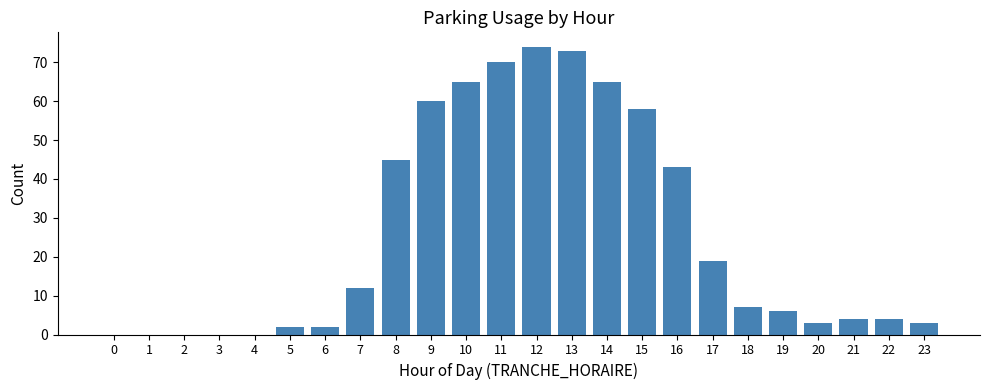

Reading right to left, transcribe all the data shown in this chart.

23=3	22=4	21=4	20=3	19=6	18=7	17=19	16=43	15=58	14=65	13=73	12=74	11=70	10=65	9=60	8=45	7=12	6=2	5=2	4=0	3=0	2=0	1=0	0=0